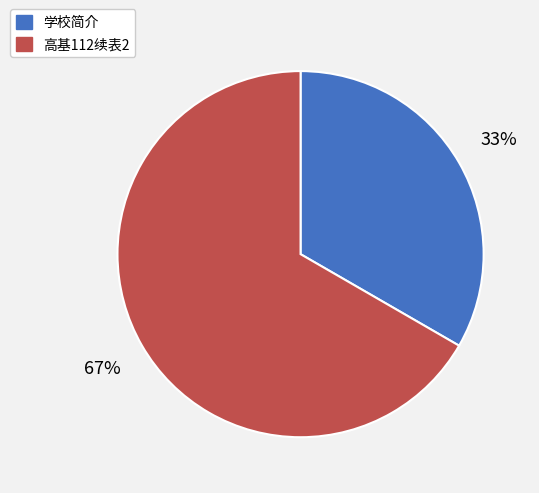

Rank the categories by value from highest to lowest.

高基112续表2, 学校简介